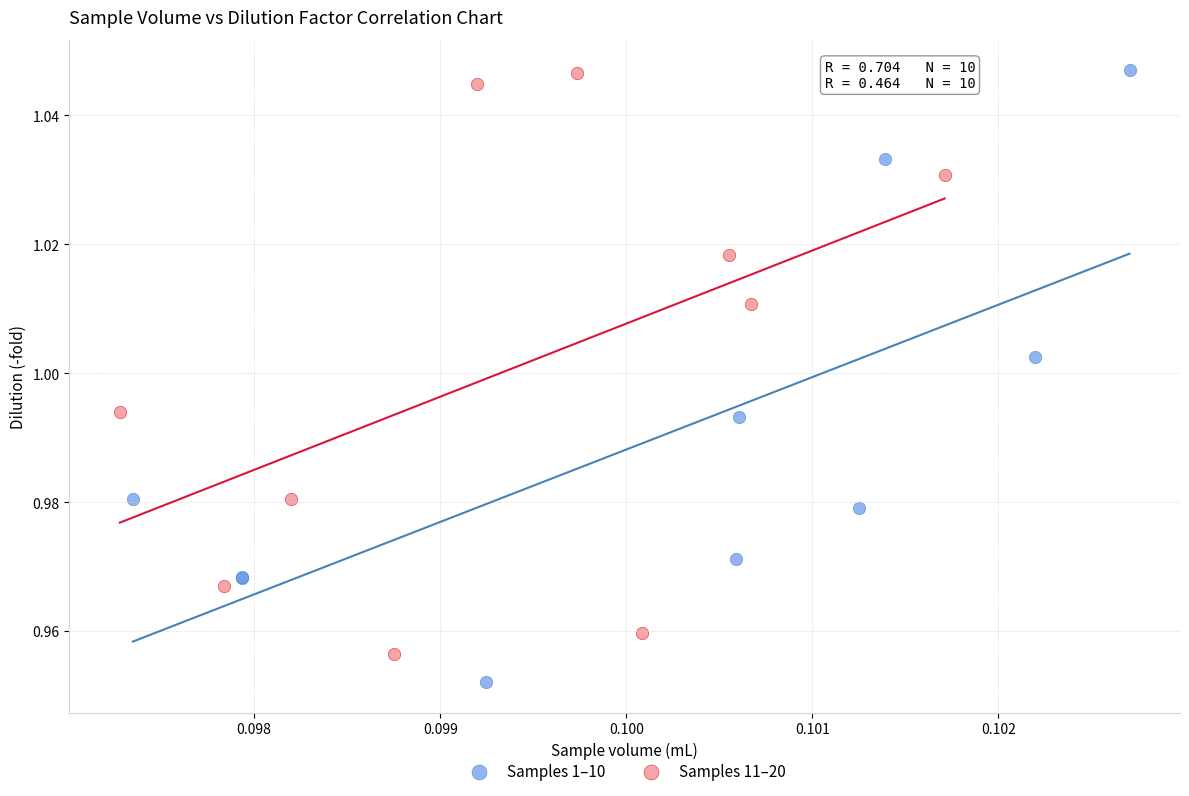

Which series contains the lowest Y value?

Samples 1–10